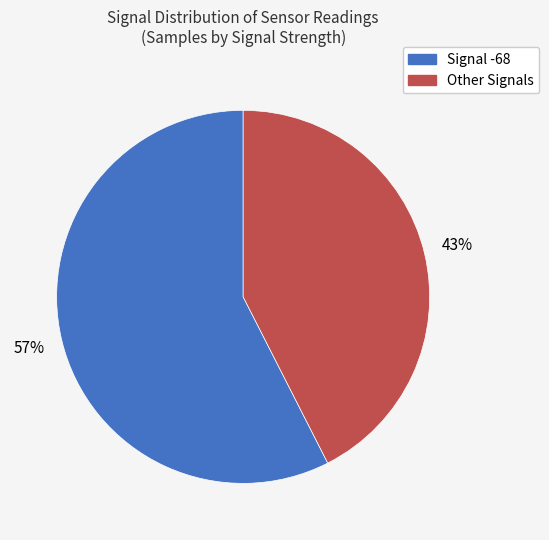

To the nearest percent, what is the average slice percentage?

50%